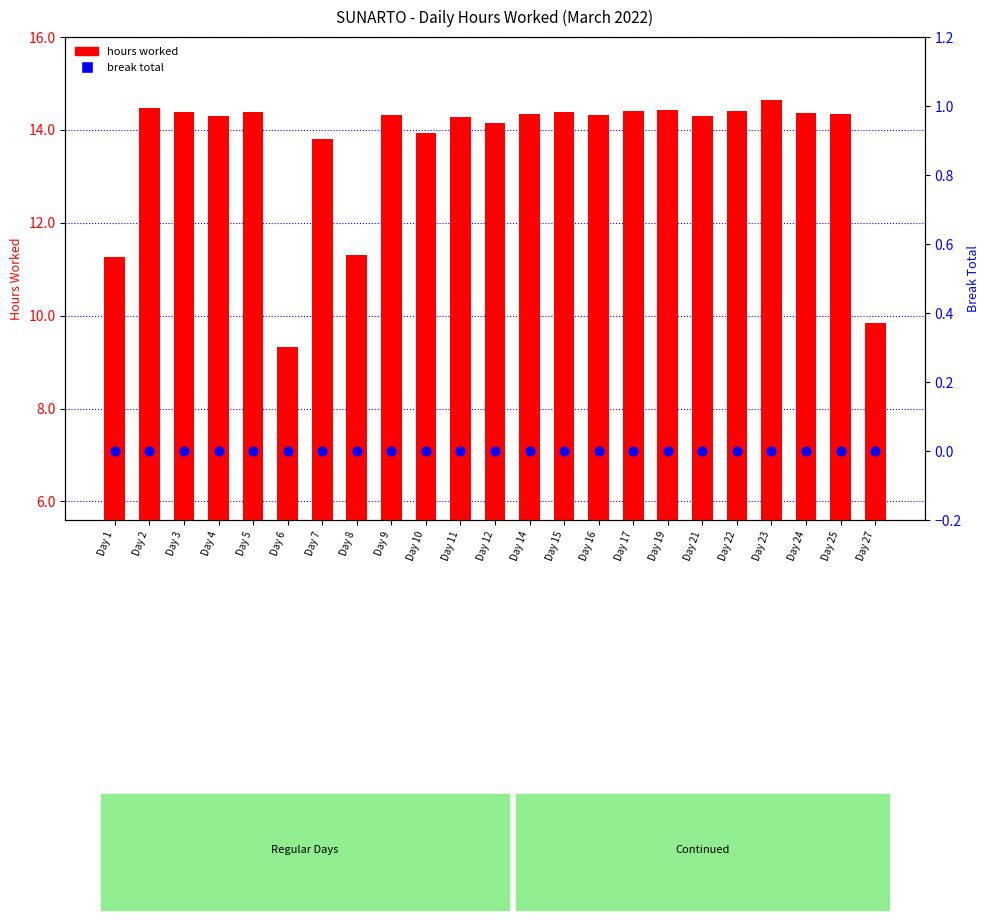

Which series has the largest Y range (max minus min)?

Hours Worked